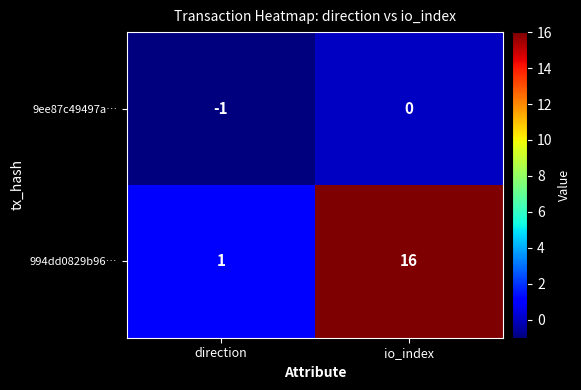

At which category is the sum across all series the highest?

io_index